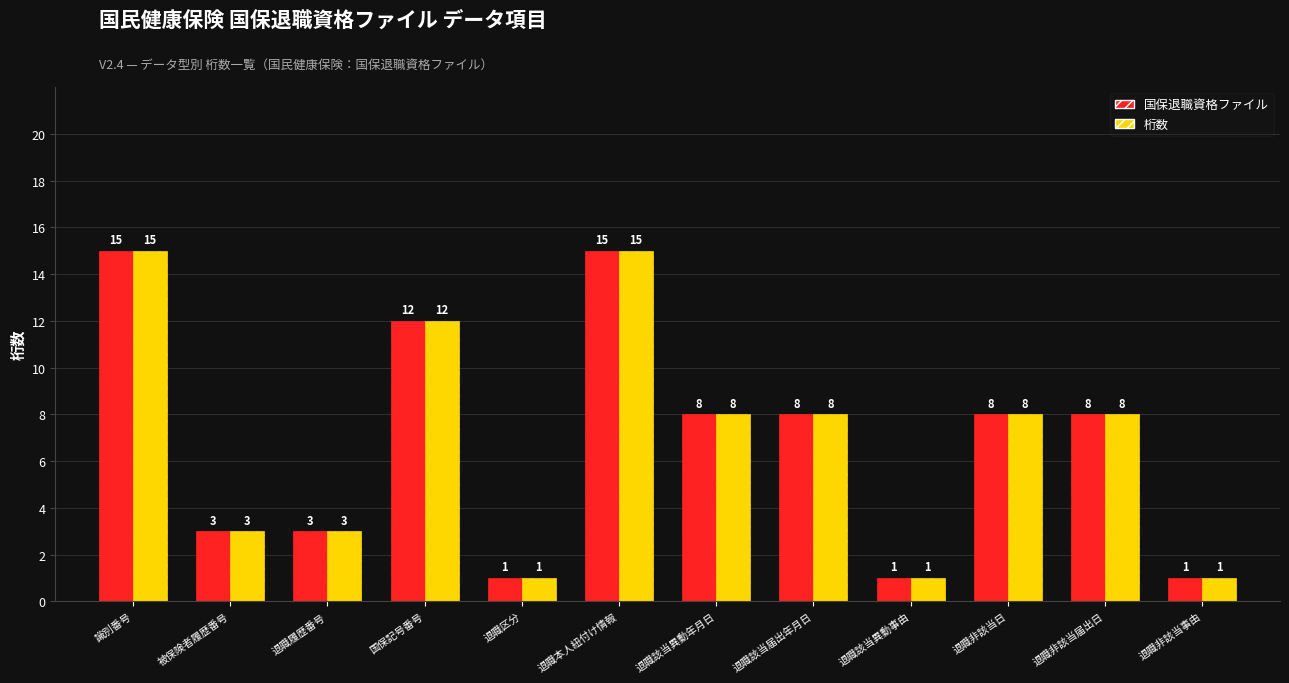

What is the sum of all 桁数 values?

83